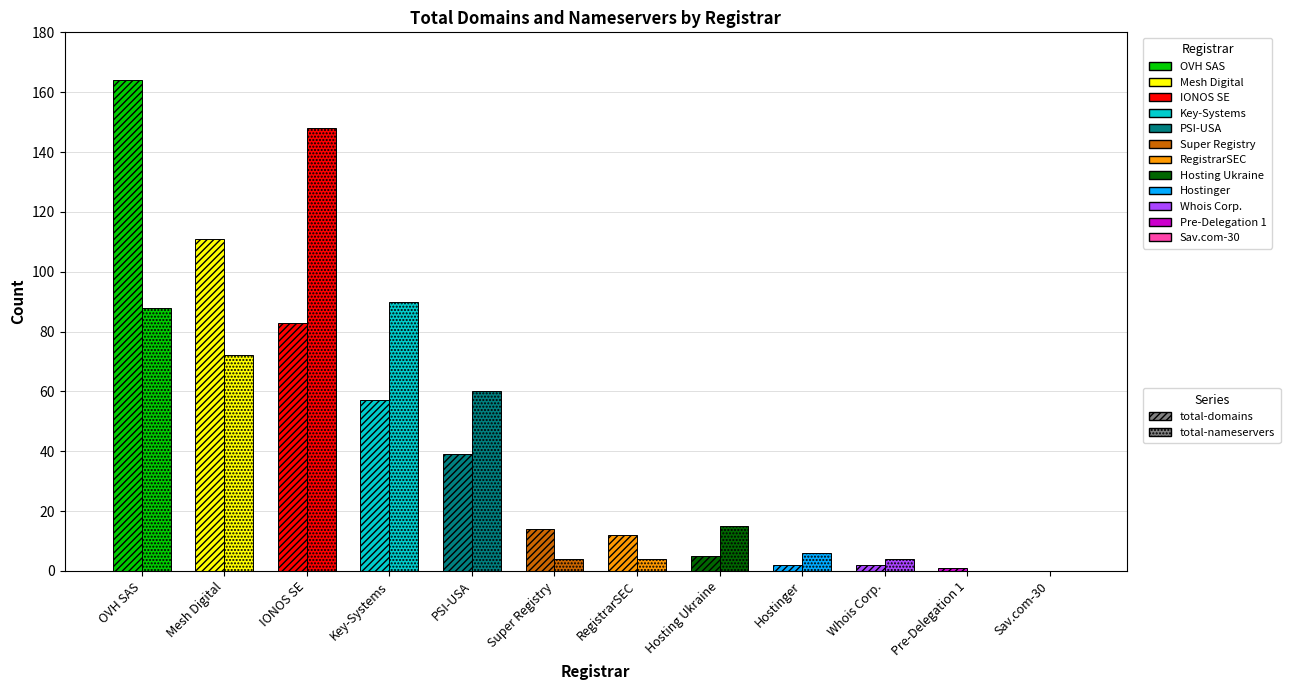

How many positive values does the total-domains series have?

11